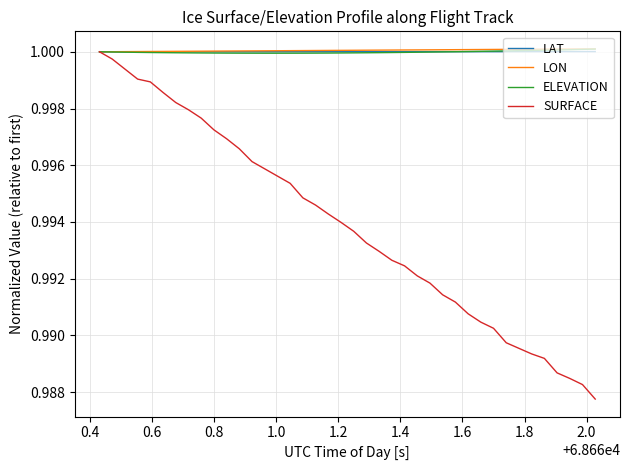

Which series has the largest range (max minus min)?

SURFACE